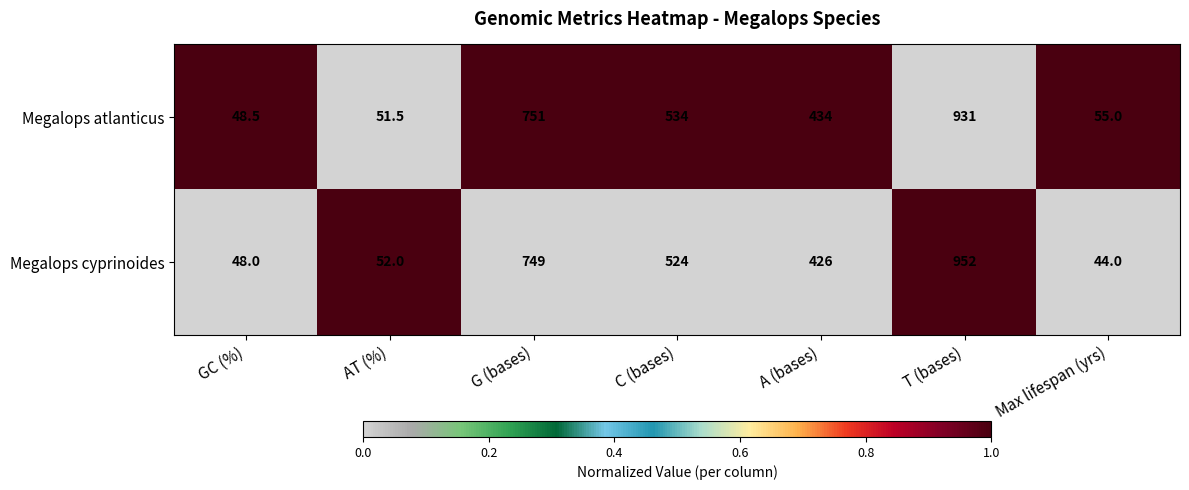

What is the difference between the second highest and minimum values in the Megalops cyprinoides series?

705.0